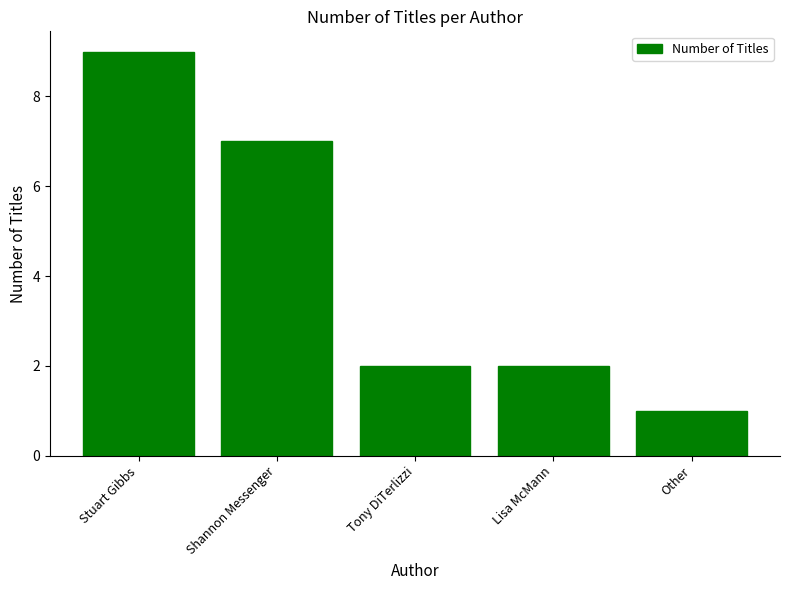

The value at Stuart Gibbs is 4. True or false?

False